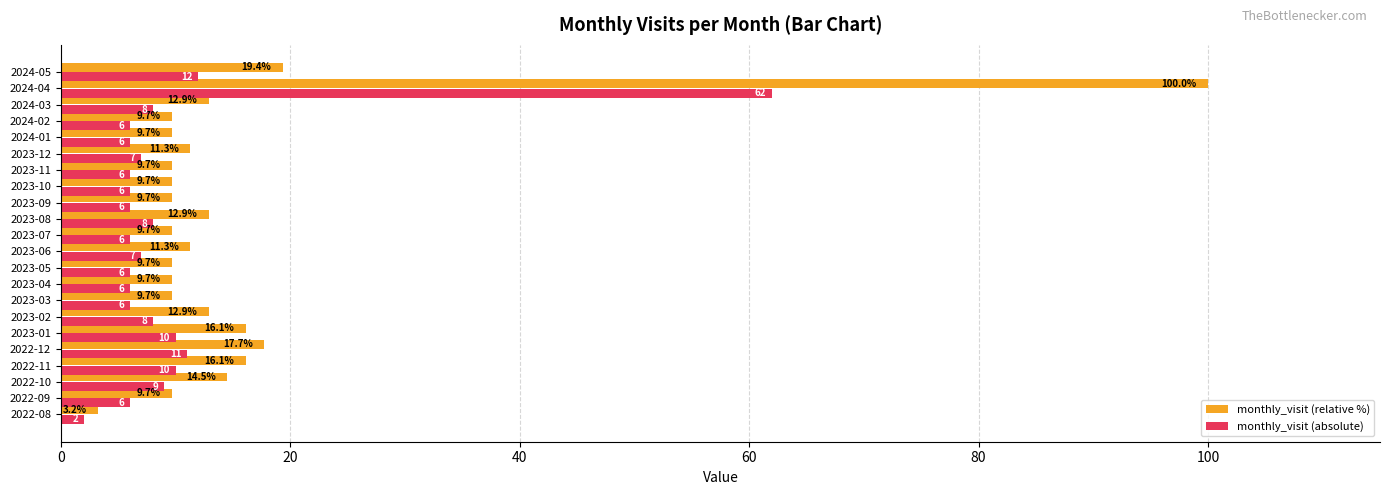

Rank the series by their maximum value, from lowest to highest.

monthly_visit (absolute), monthly_visit (relative %)